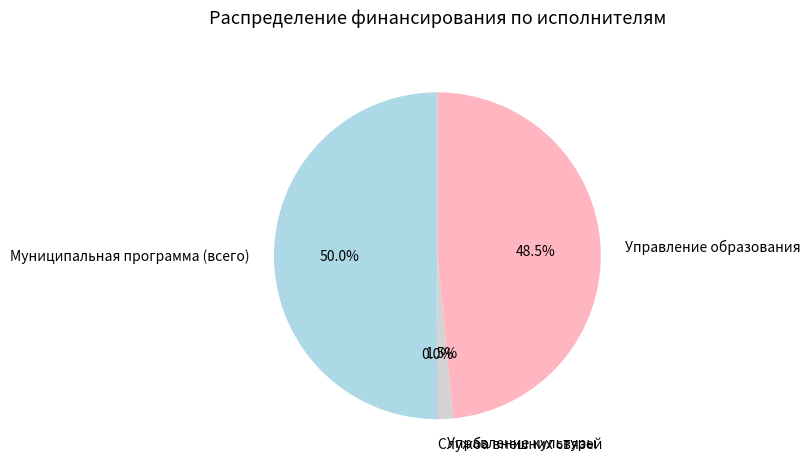

To the nearest percent, what is the difference between the largest and smallest slice percentages?

50%